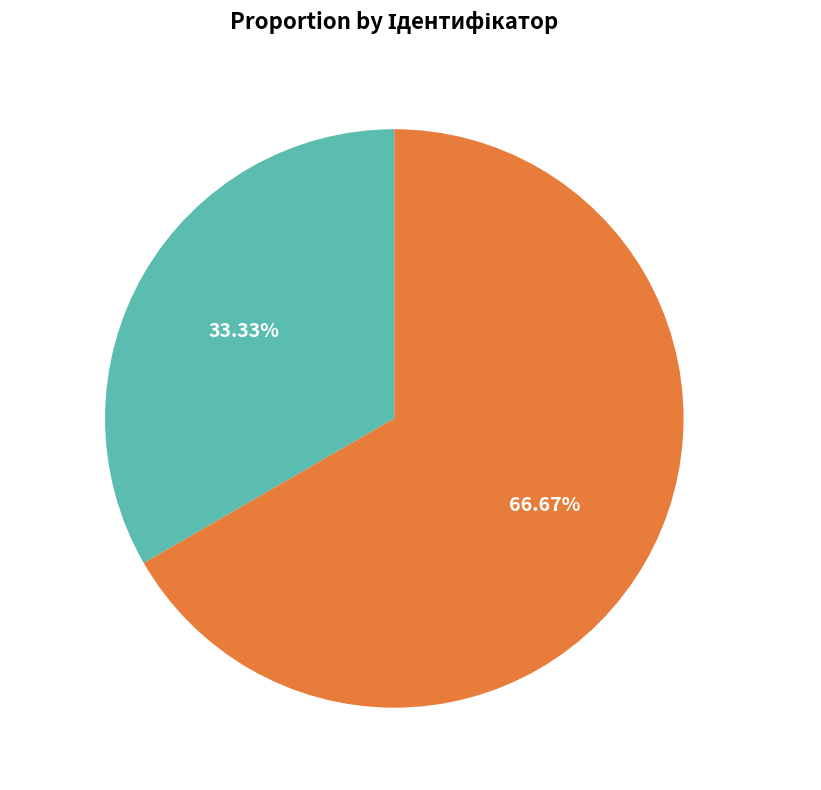

Is there any slice that represents more than half of the pie?

Yes